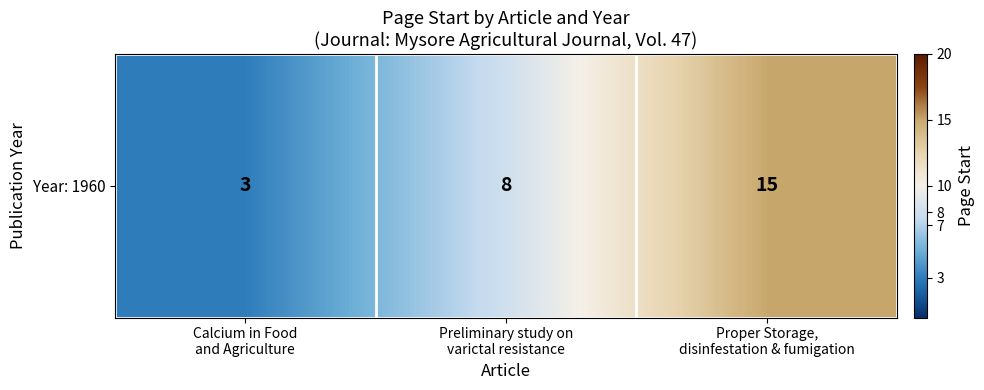

What is the smallest value displayed?

3